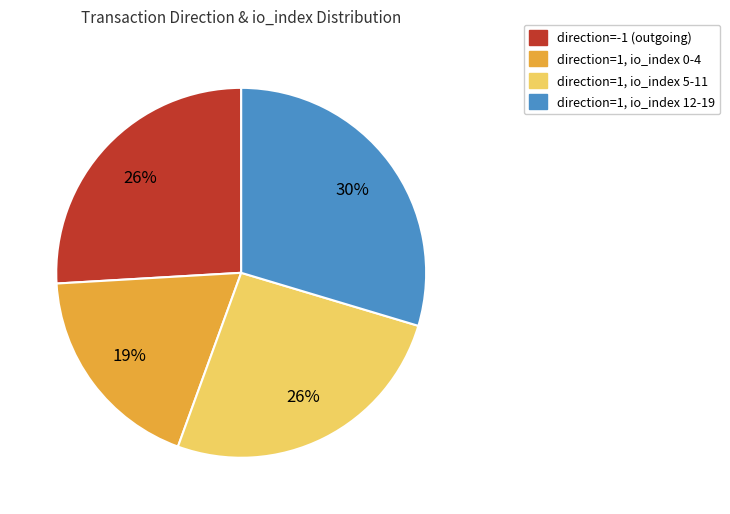

Is there any slice that represents more than half of the pie?

No